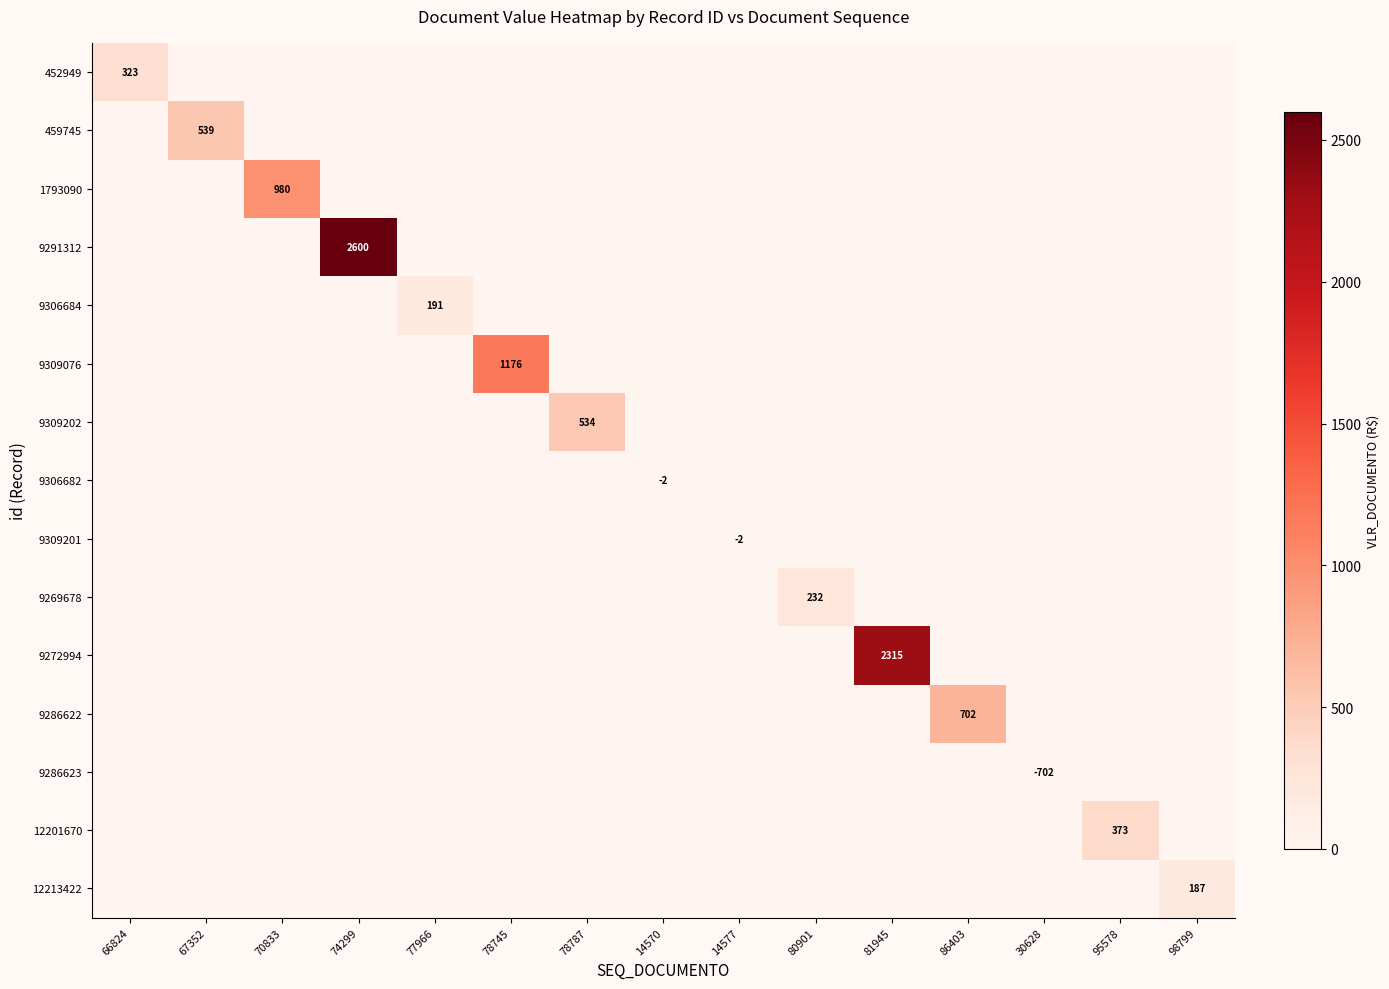

True or false: 9291312 has a value of 1460 at 74299.

False